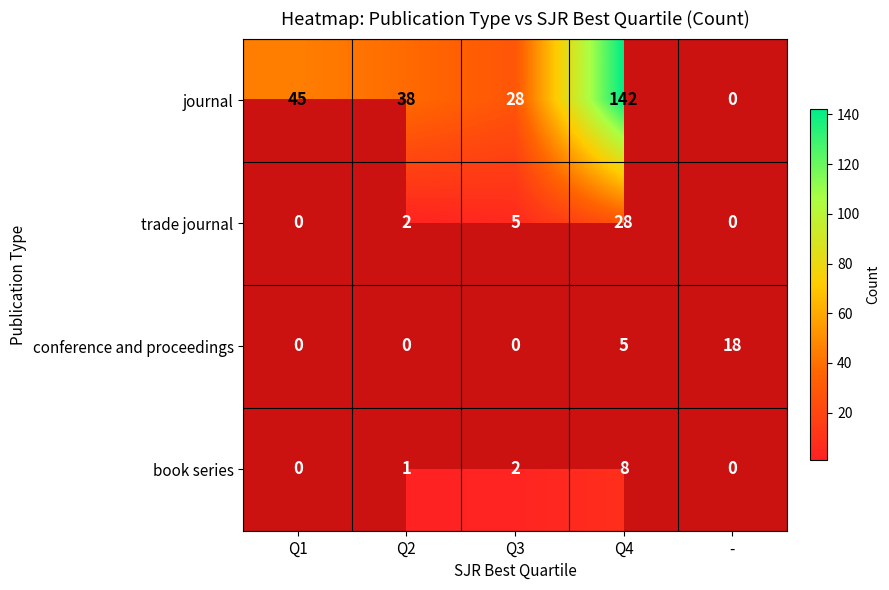

How many series are shown in this chart?

4